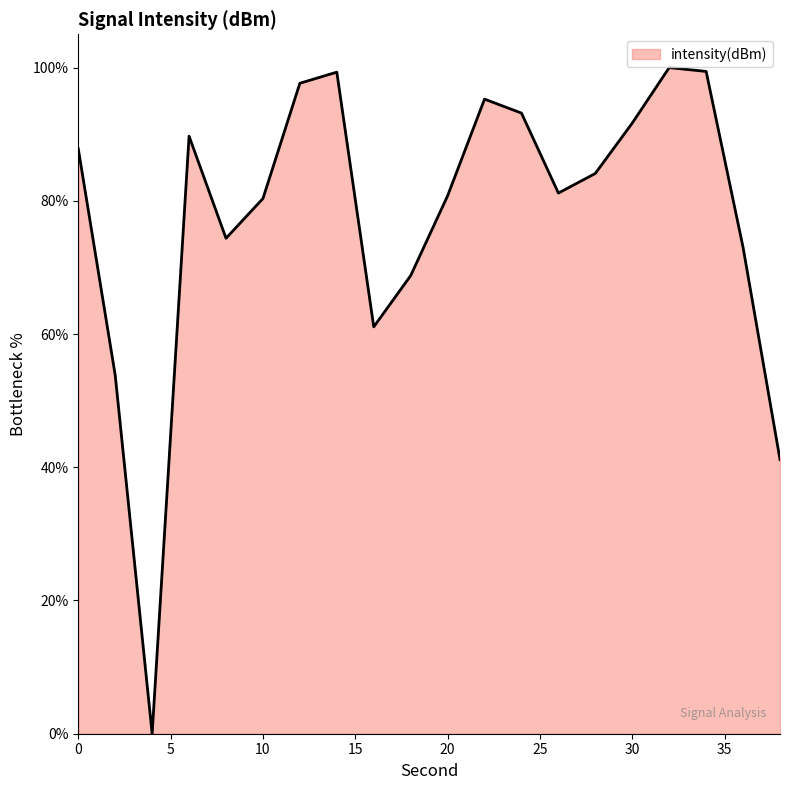

What is the maximum value shown in the chart?

100.0